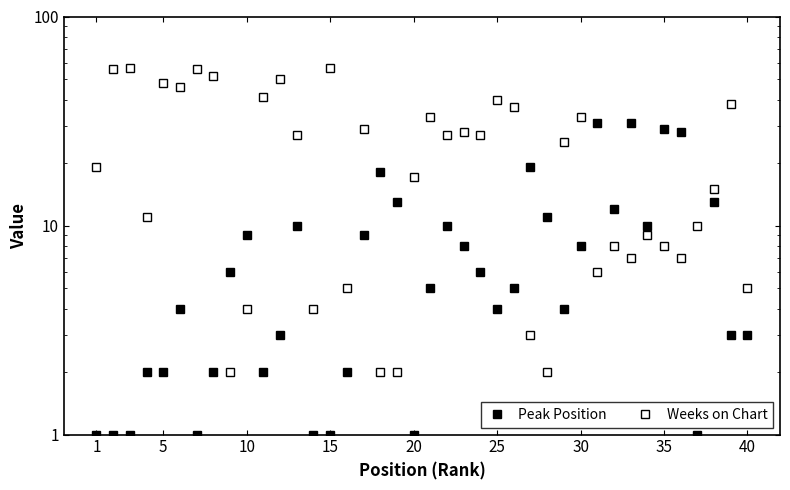

What is the difference between the second highest and second lowest values in the Peak Position series?

30